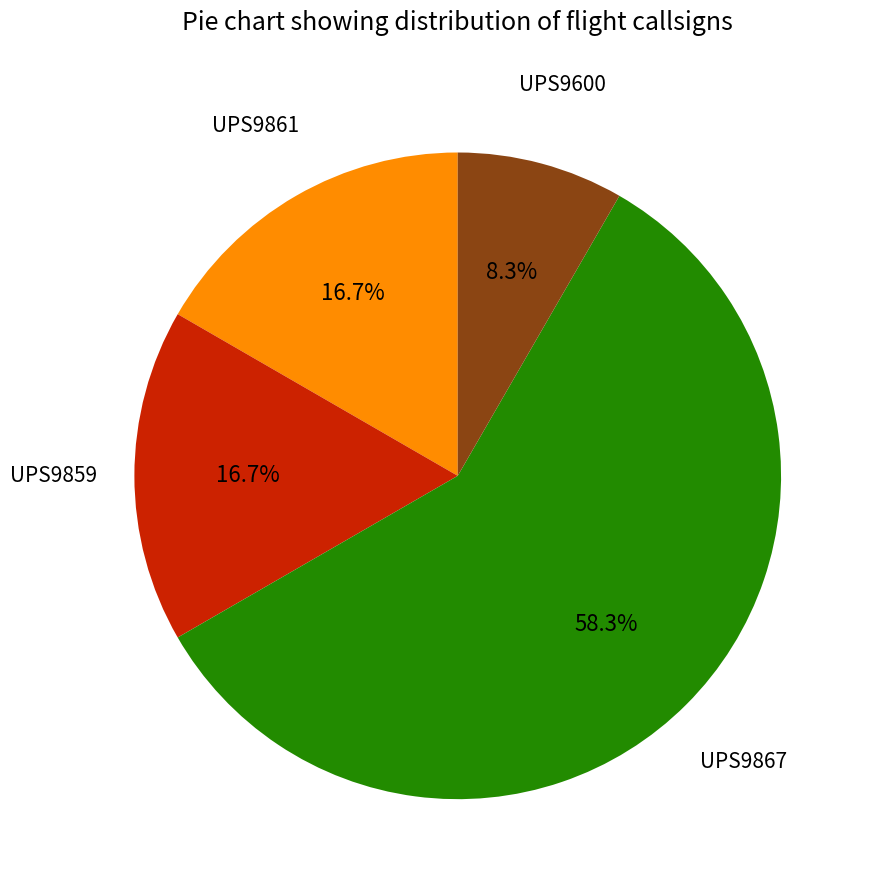

Does any single category account for the majority?

Yes